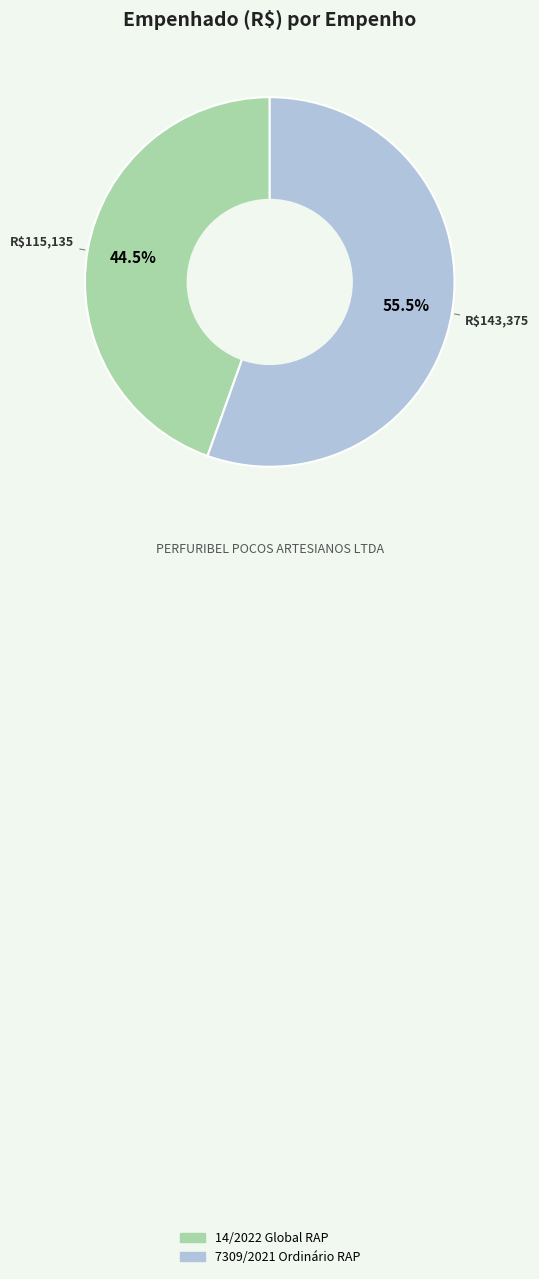

How many slices are in this pie chart?

2